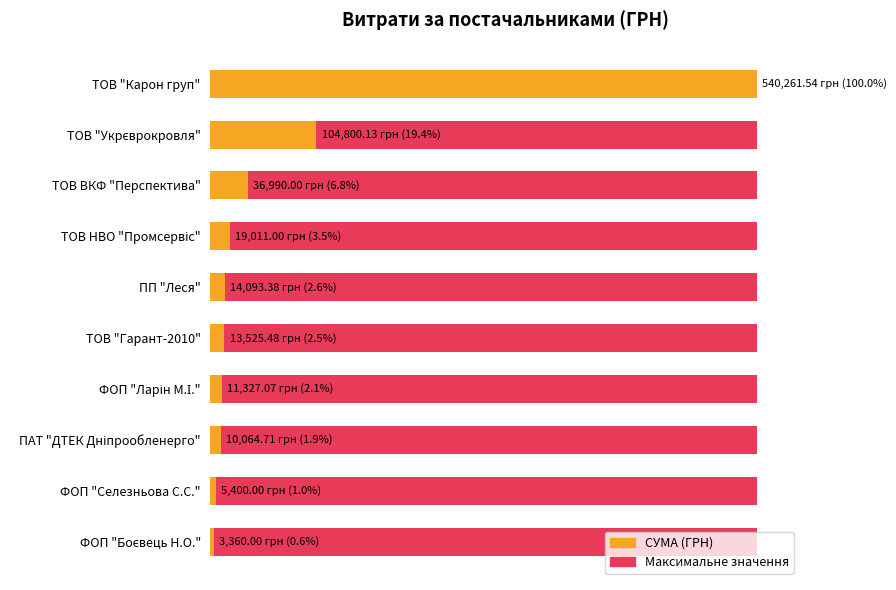

True or false: Максимальне значення has a value of 0.8 at 300,000.

False